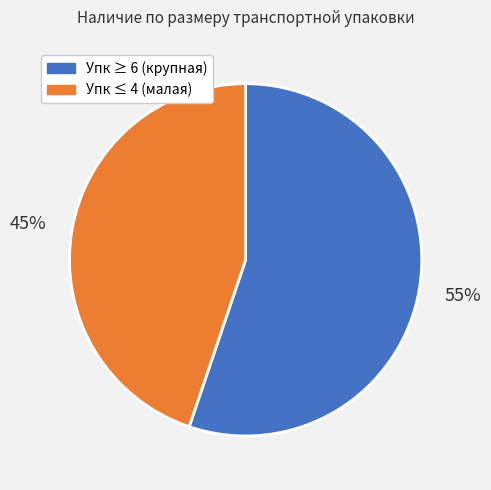

Does any single category account for the majority?

Yes